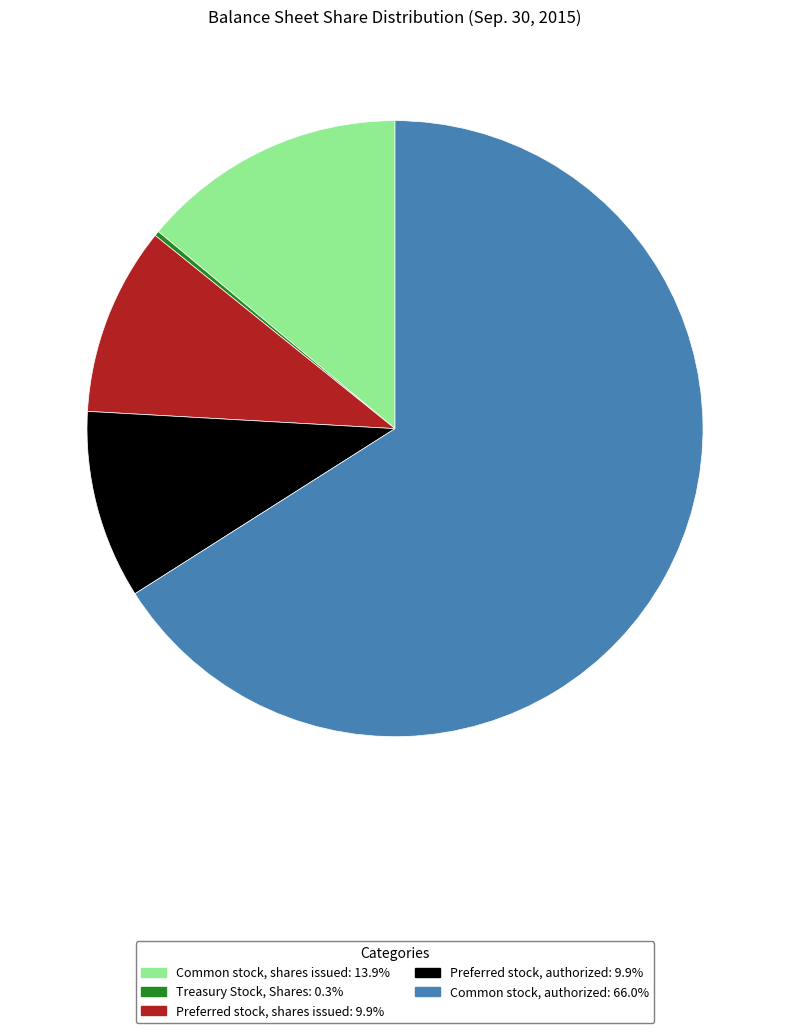

Does Common stock, authorized represent more than half of the total?

Yes